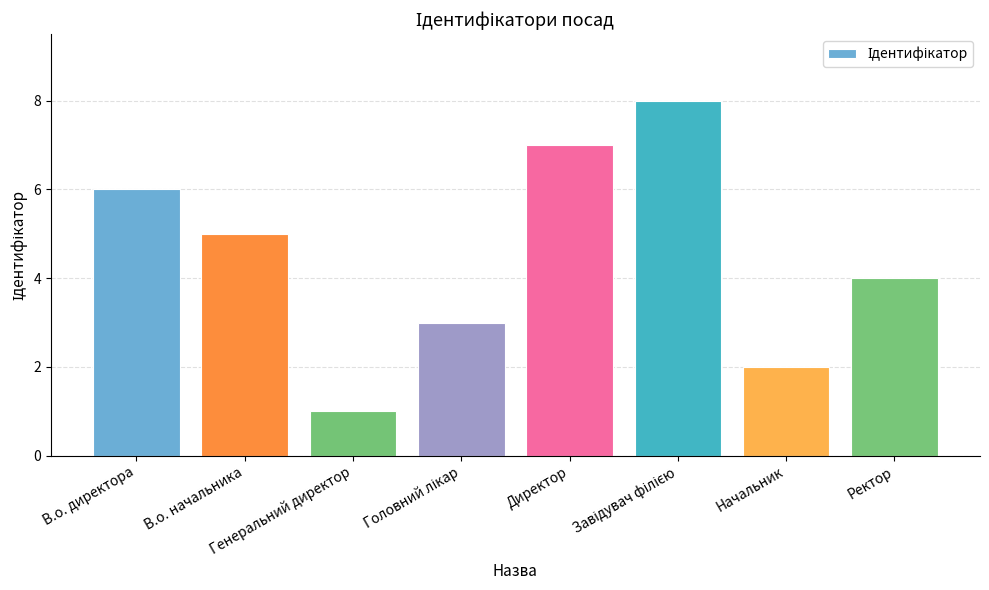

What is the greatest value displayed?

8